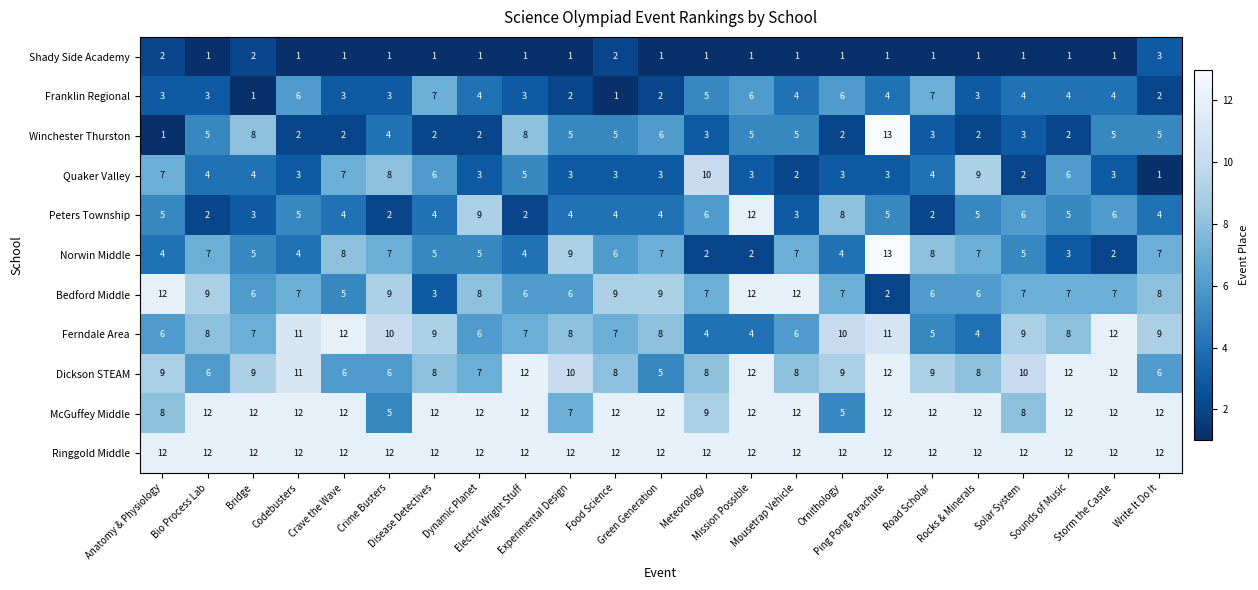

What is the difference between the highest and lowest values at Write It Do It?

11